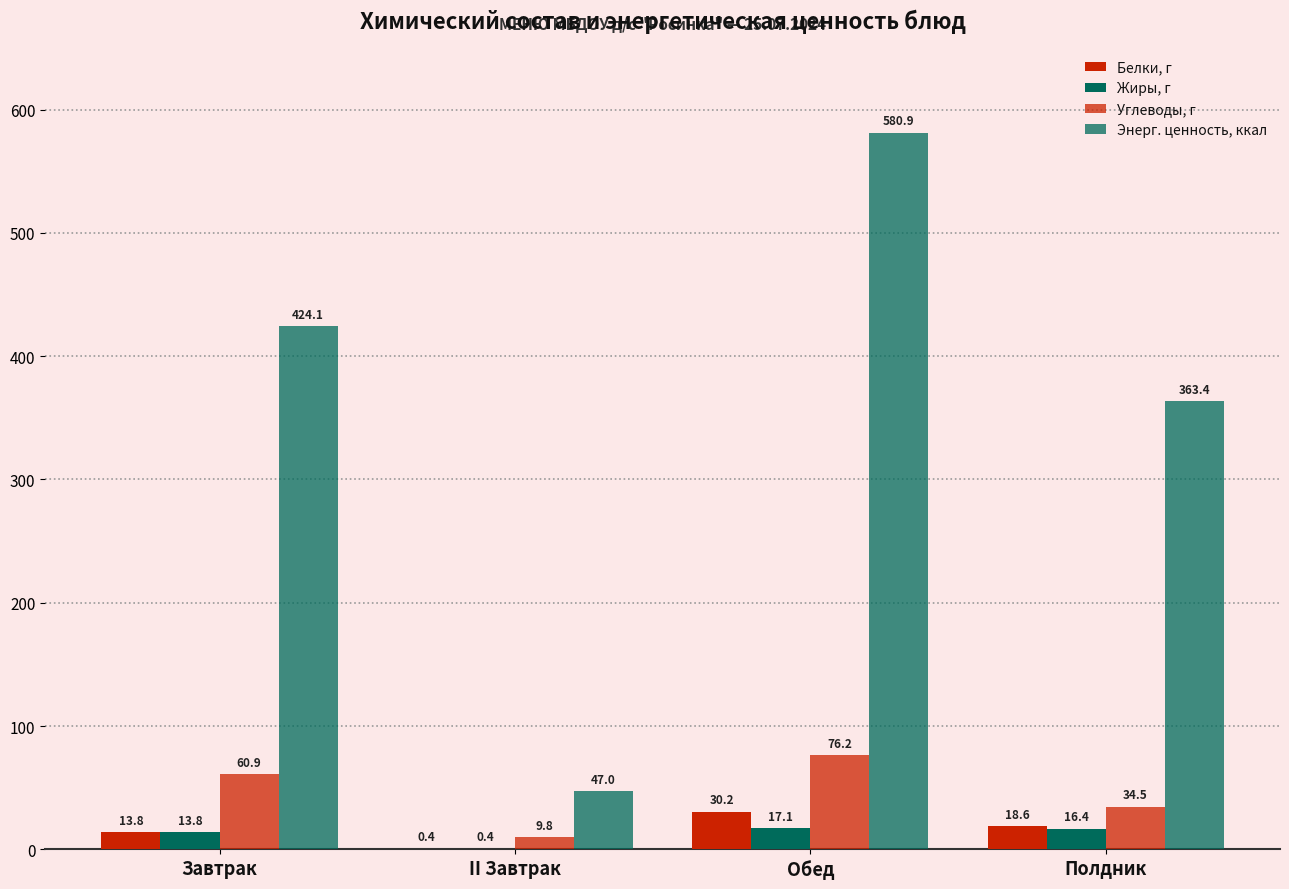

Between Завтрак and Полдник, which is larger?

Полдник